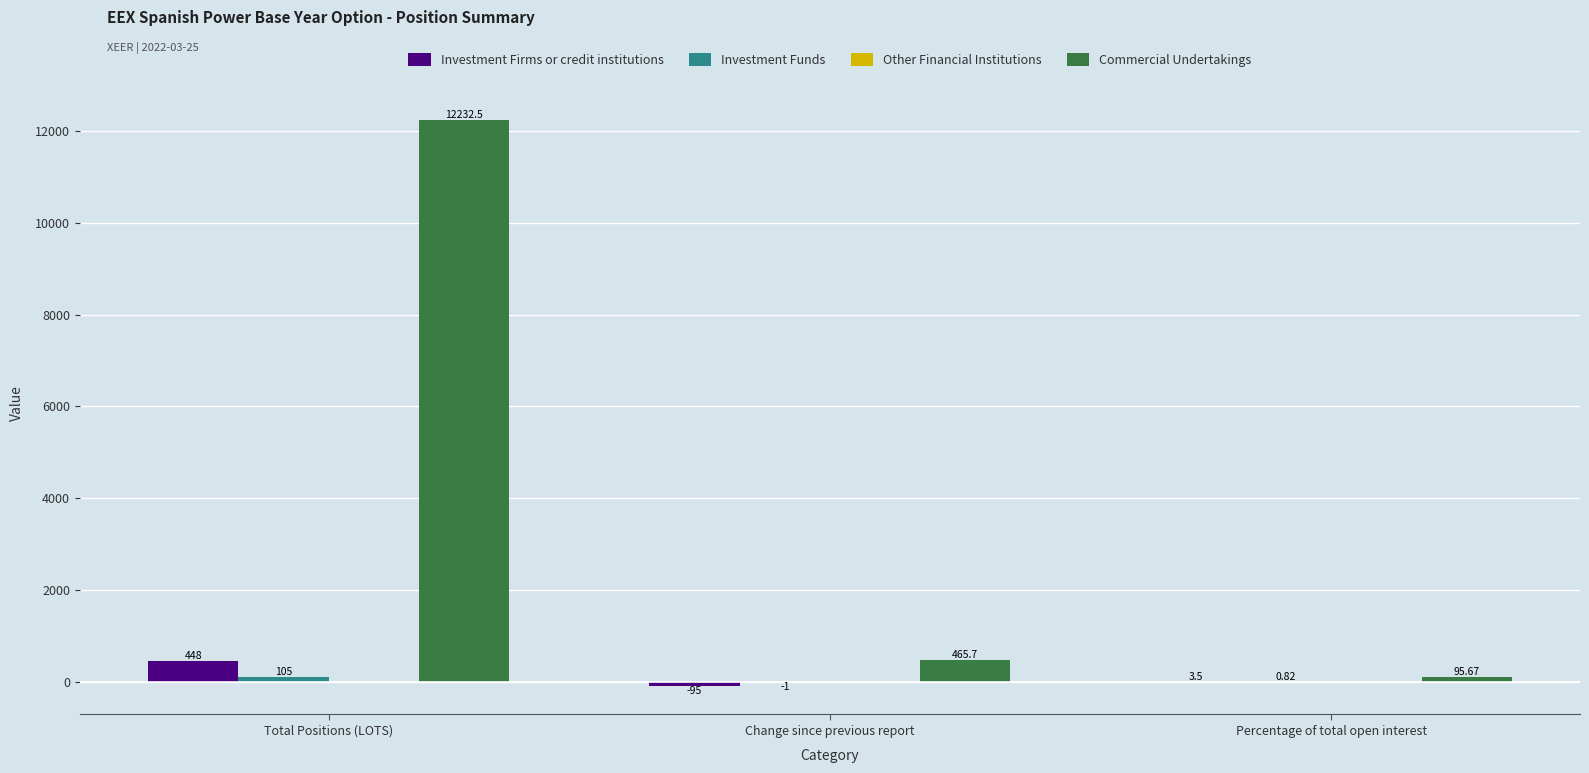

At which label does Commercial Undertakings first exceed 465?

Total Positions (LOTS)